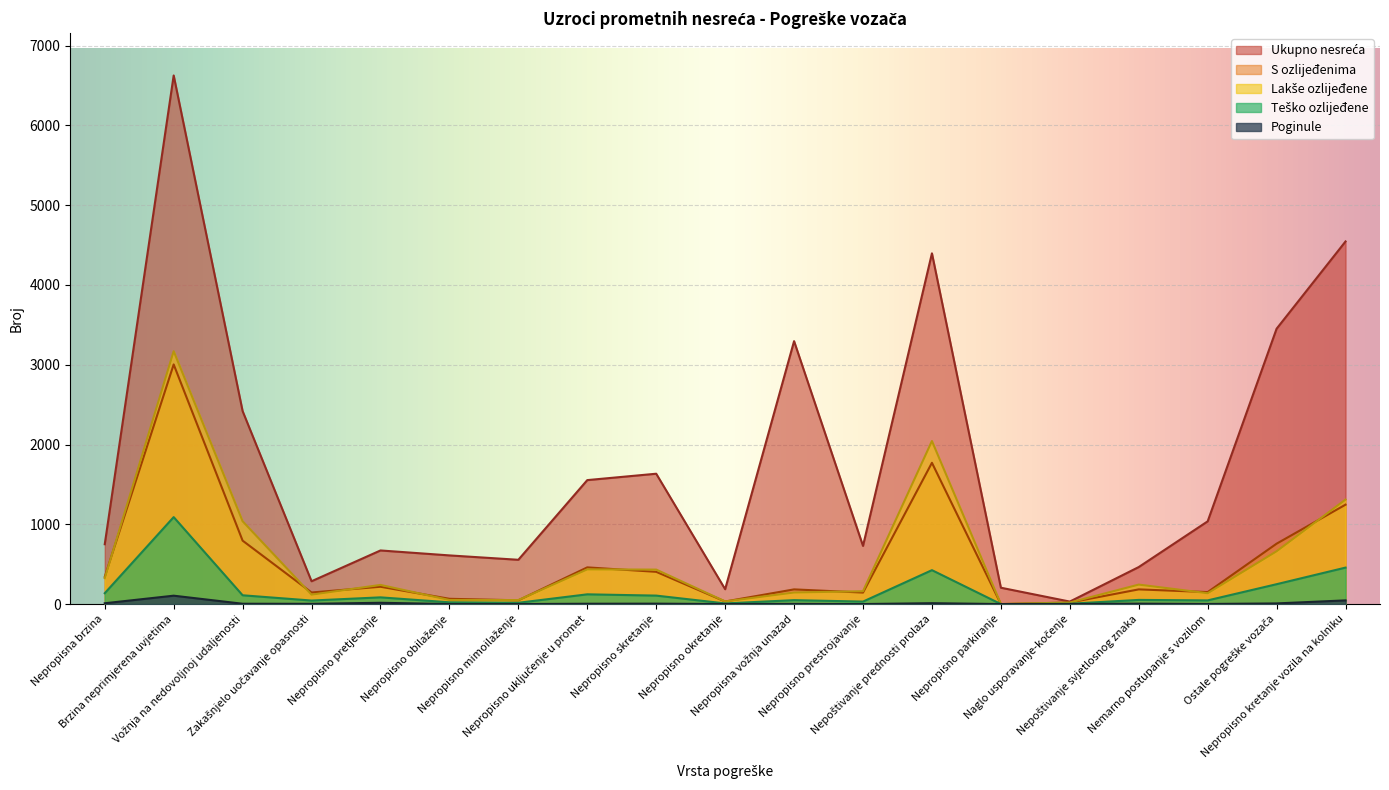

At how many categories does at least one series exceed 4167?

3